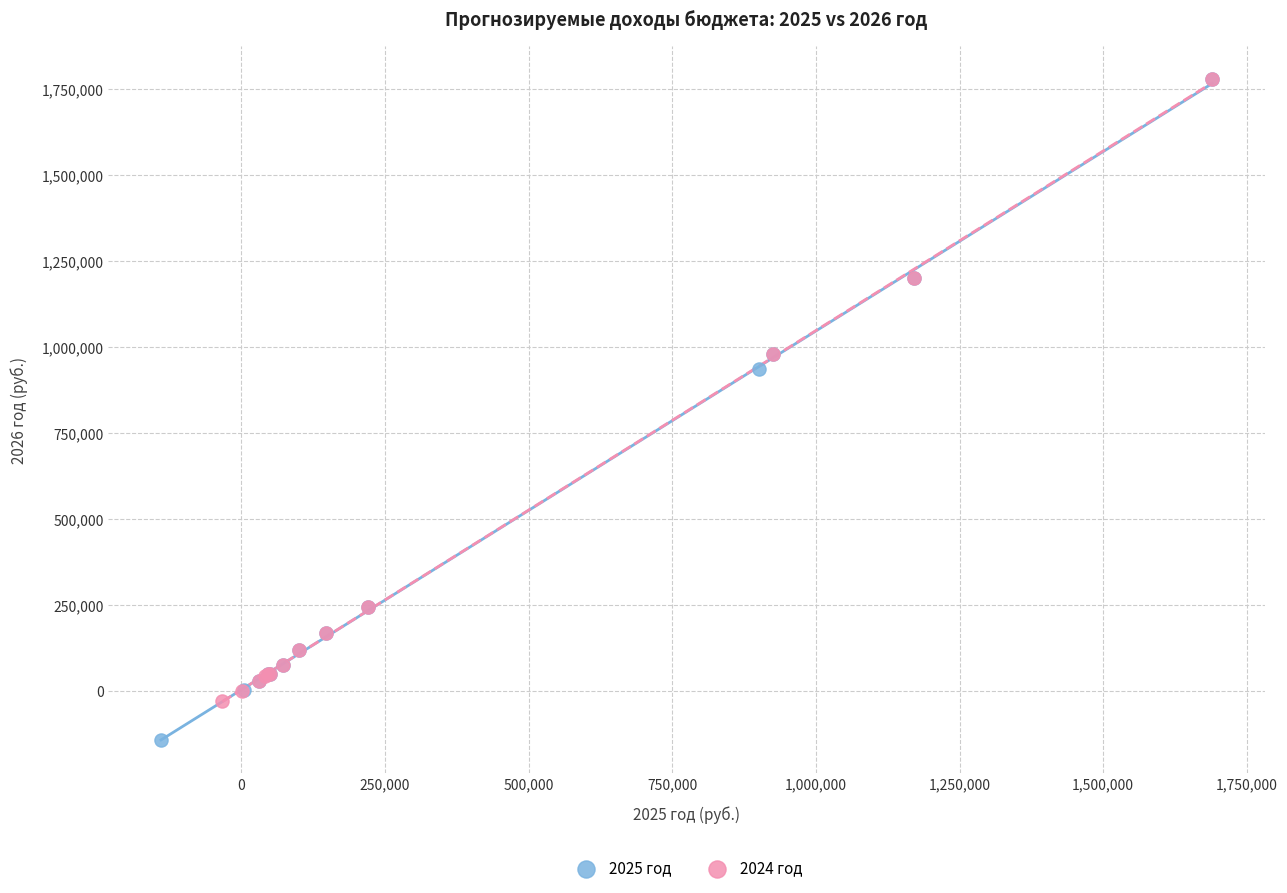

Which series has the largest Y range (max minus min)?

2025 год